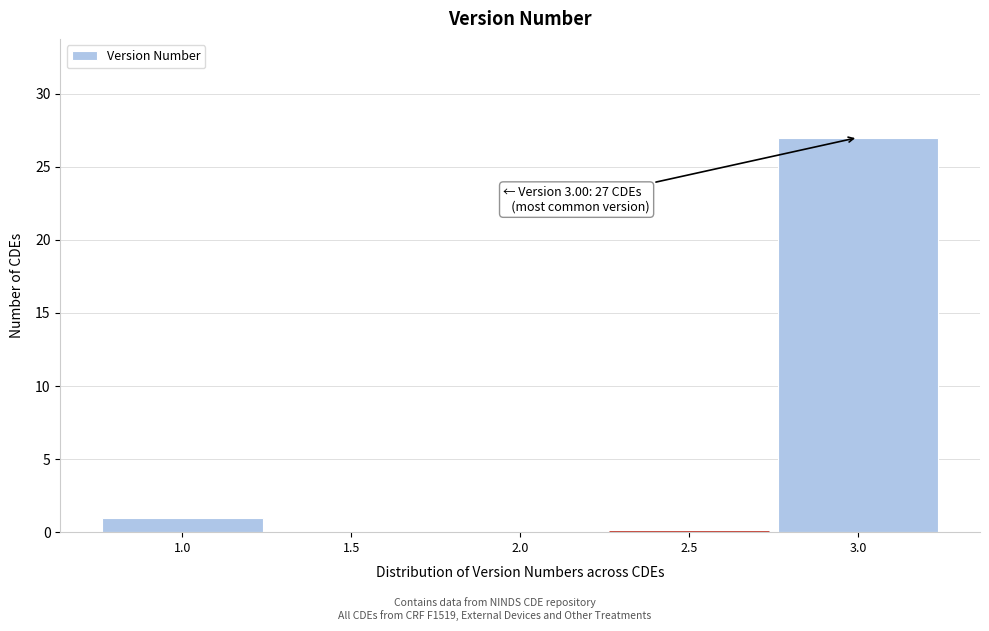

Reading right to left, what are all the values shown in this chart?

3.0=27	2.5=0	2.0=0	1.5=0	1.0=1